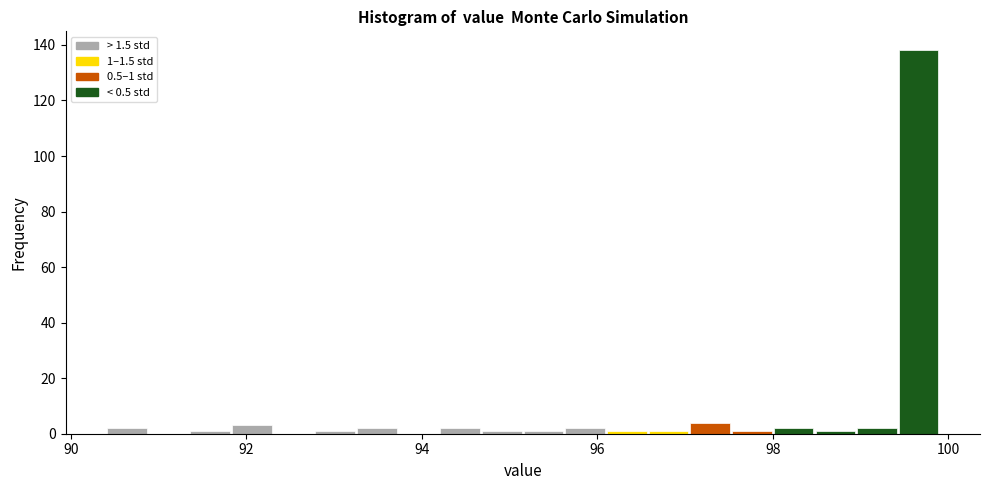

Around what value on the x-axis is the tallest bar? Give the approximate position of its centre, as read against the axis.

99.6